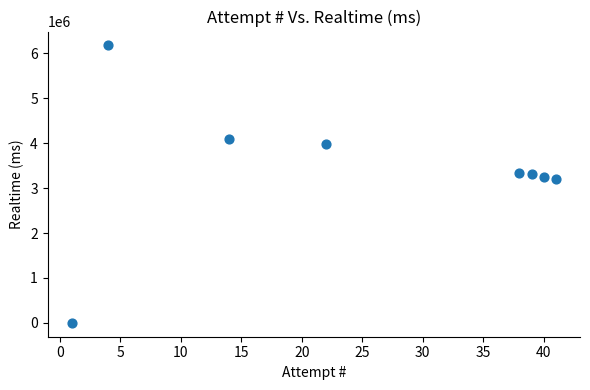

What is the average Y value?

3421967